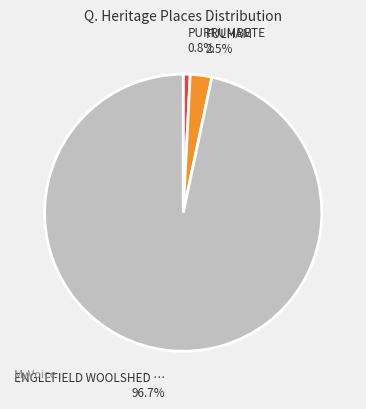

Is there a majority slice in this chart?

Yes